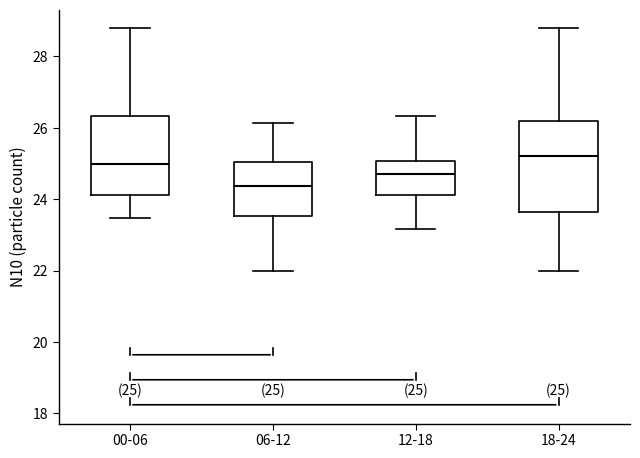

Which box is the tallest, from its lower edge to its upper edge?

18-24